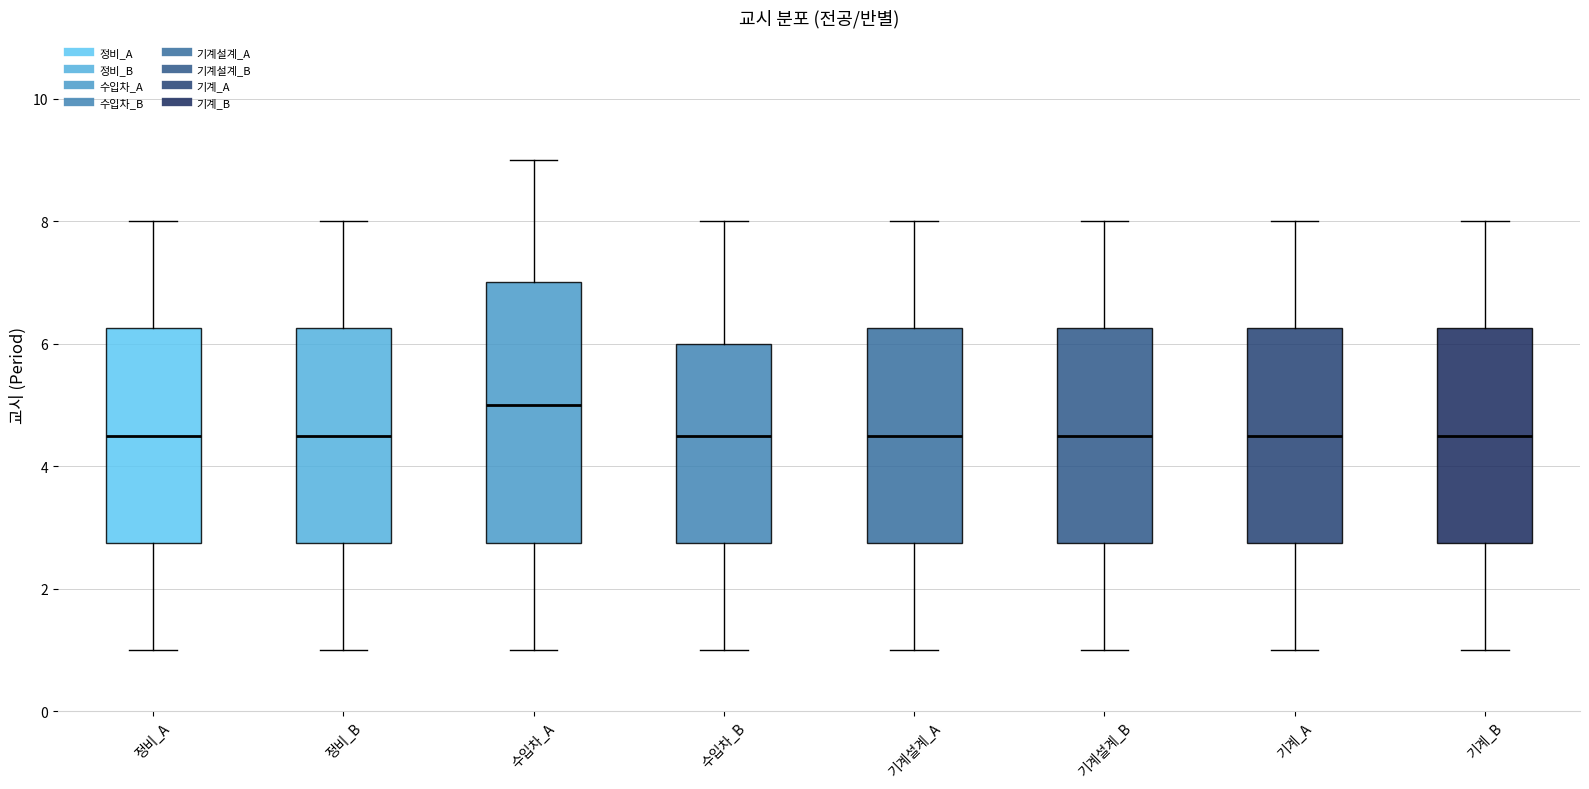

Which box is the tallest, from its lower edge to its upper edge?

수입차_A